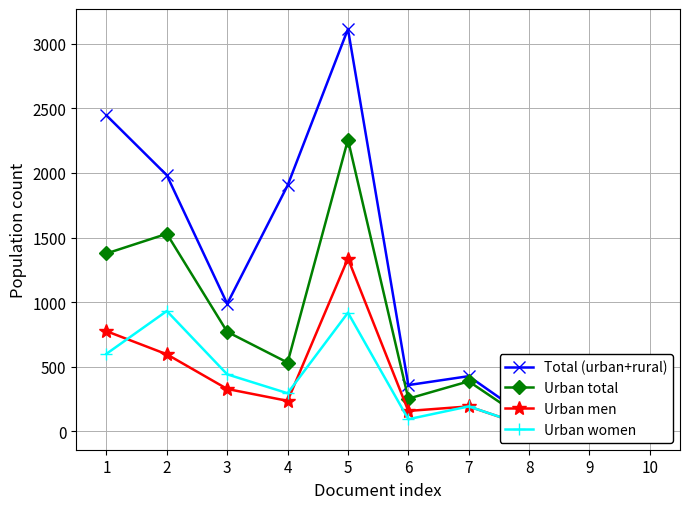

What is the maximum value for Total (urban+rural)?

3113